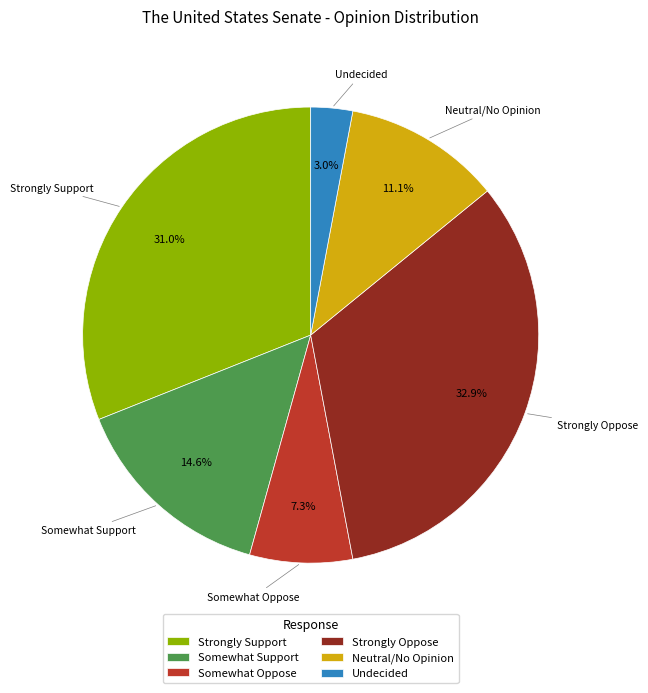

Rank the categories by value from highest to lowest.

Strongly Oppose, Strongly Support, Somewhat Support, Neutral/No Opinion, Somewhat Oppose, Undecided